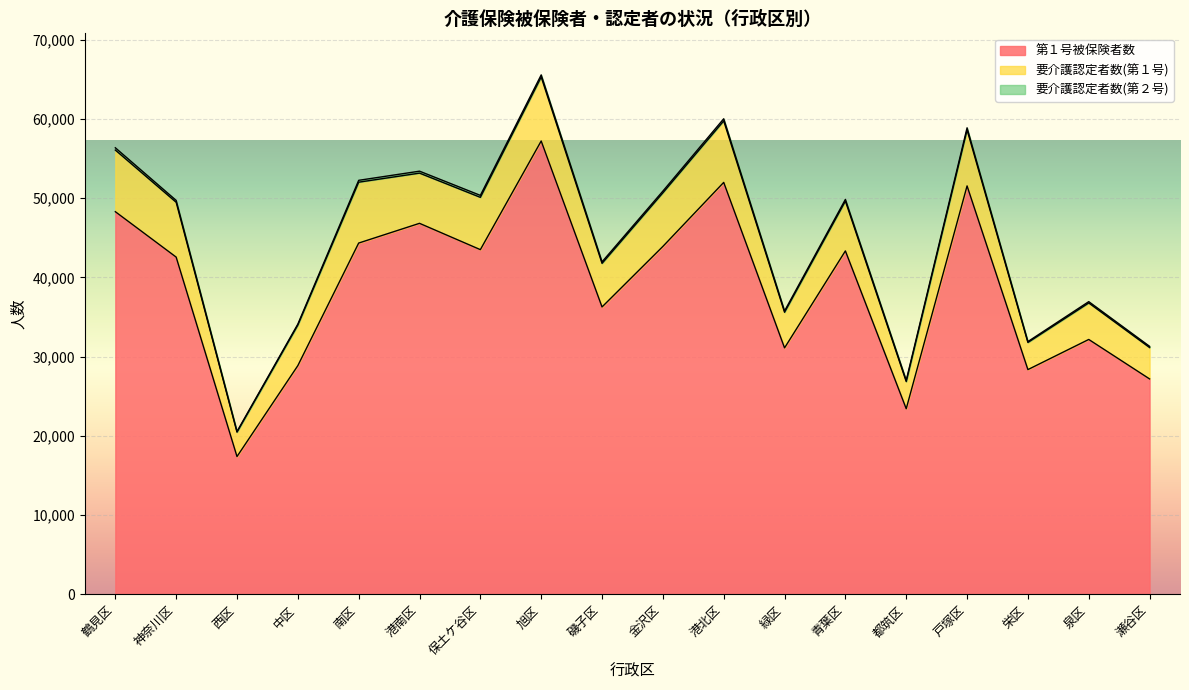

What is the maximum value for 要介護認定者数(第２号)?

287